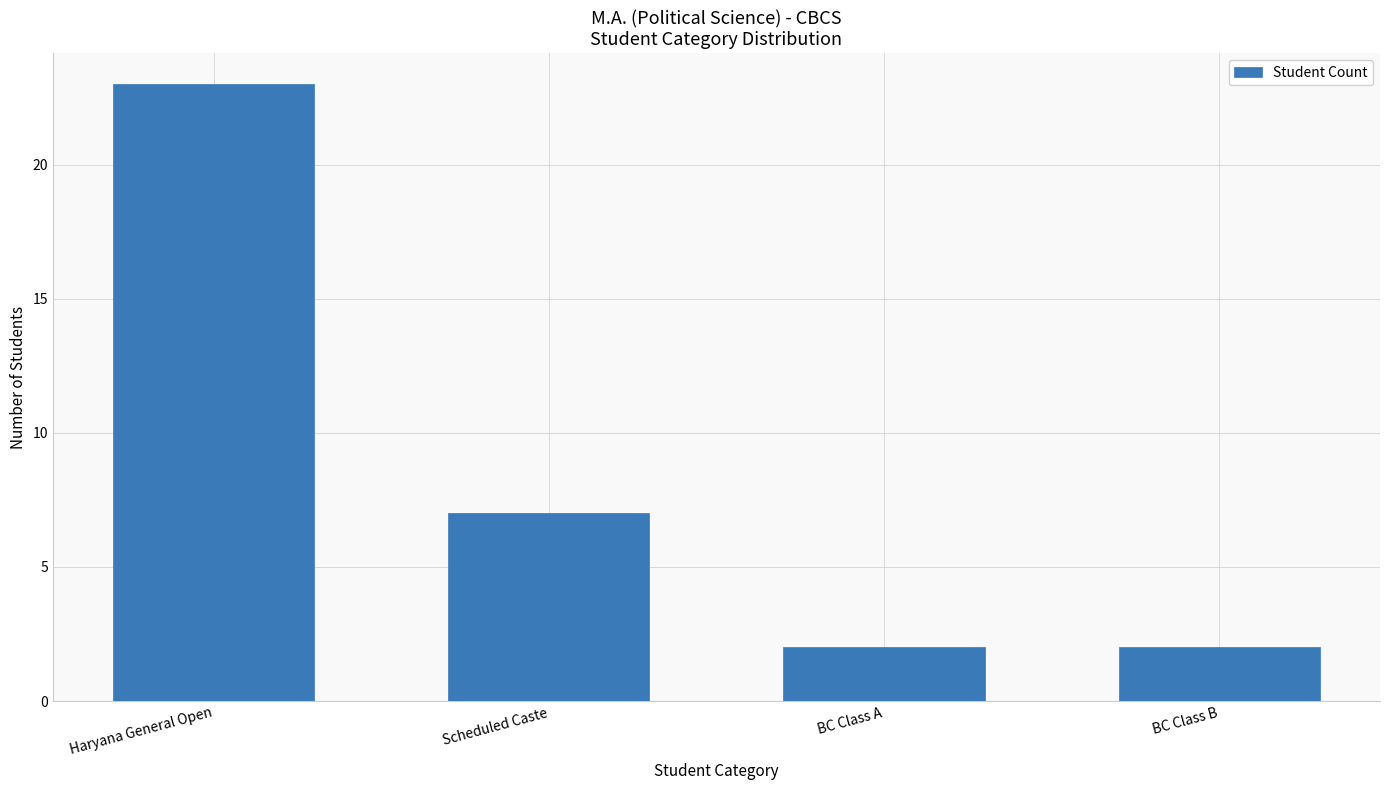

How many data points are less than 7?

2